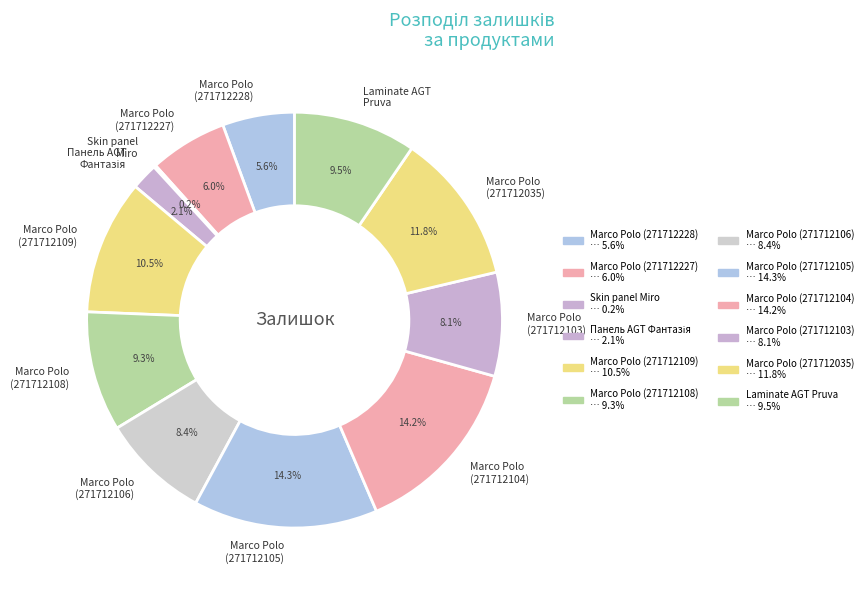

What is the total percentage of Marco Polo (271712228) and Marco Polo (271712108)?

14.9%